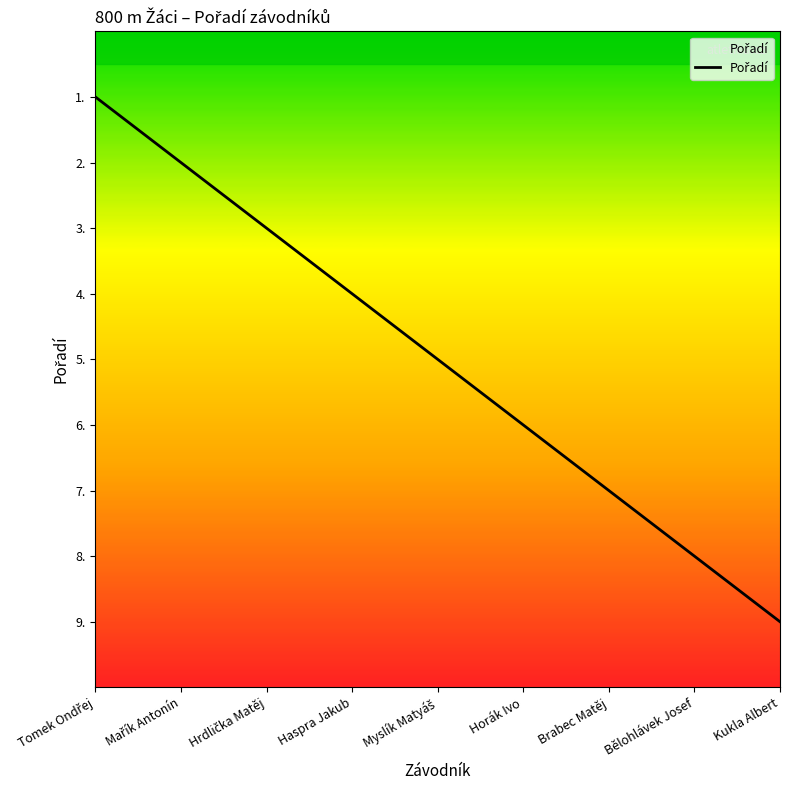

What is the difference between the second highest and second lowest values?

6